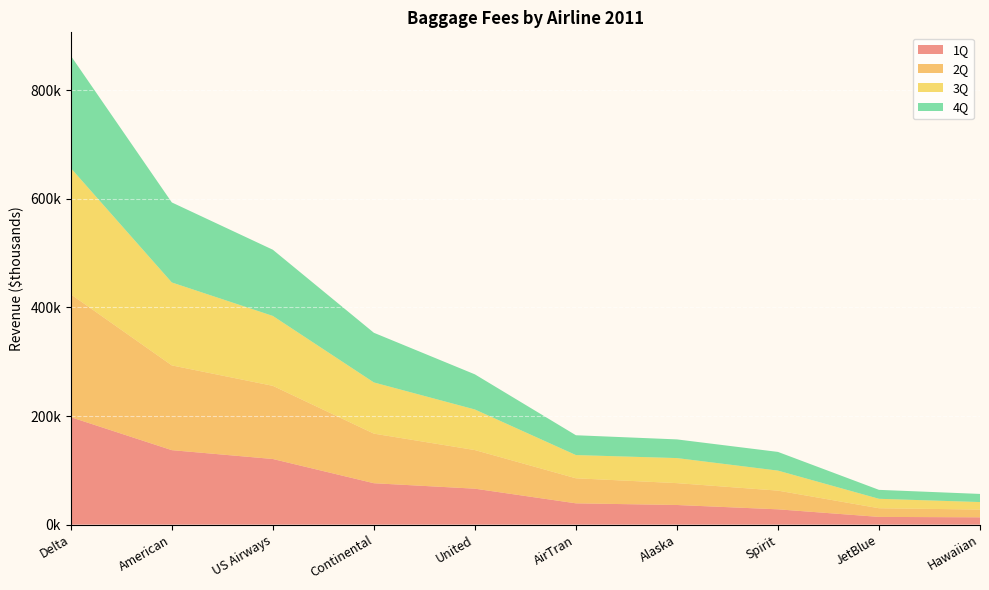

Reading right to left, extract all data points from this chart.

1Q: 13498	14278	28226	36201	39267	66245	76304	120925	137210	197971
2Q: 14304	15941	34441	40270	46138	71111	91332	134752	156114	226291
3Q: 13804	17389	36858	46135	42753	74758	94301	128761	152750	232508
4Q: 14984	16470	34445	34407	36512	64703	91479	121901	147391	206838